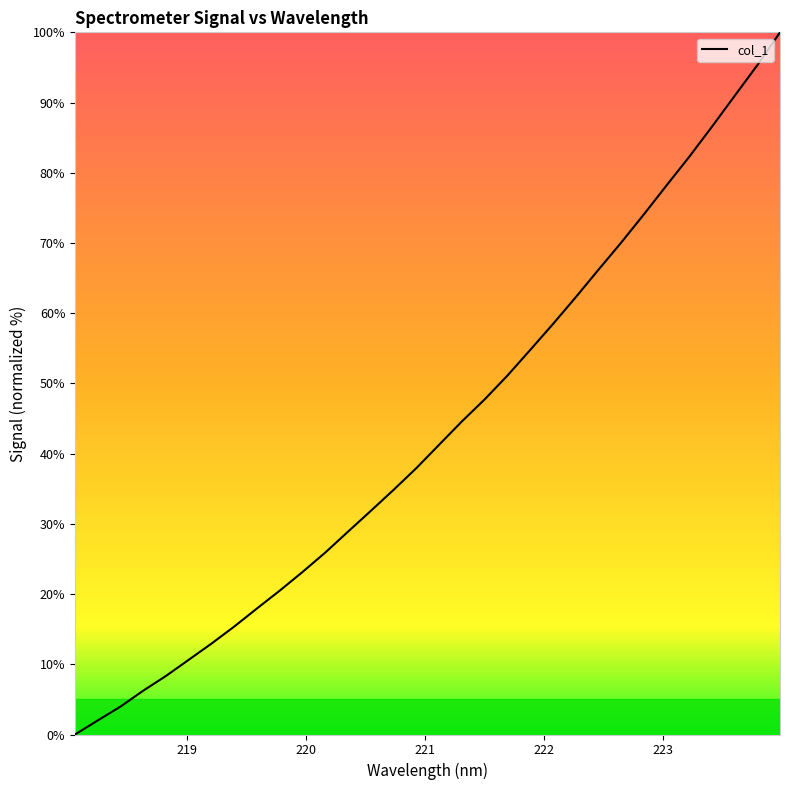

How many values exceed 41?

16